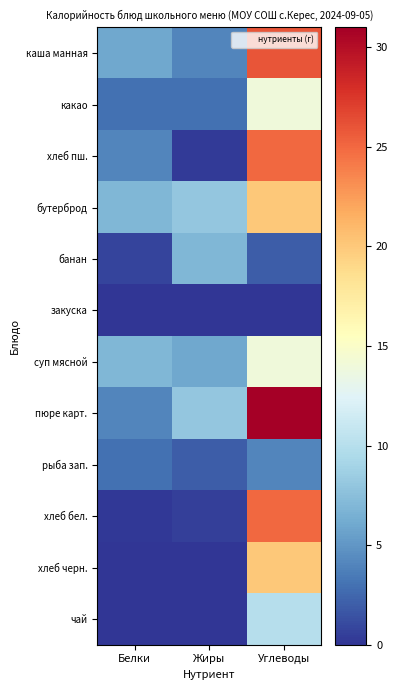

Count the number of data series in this chart.

12